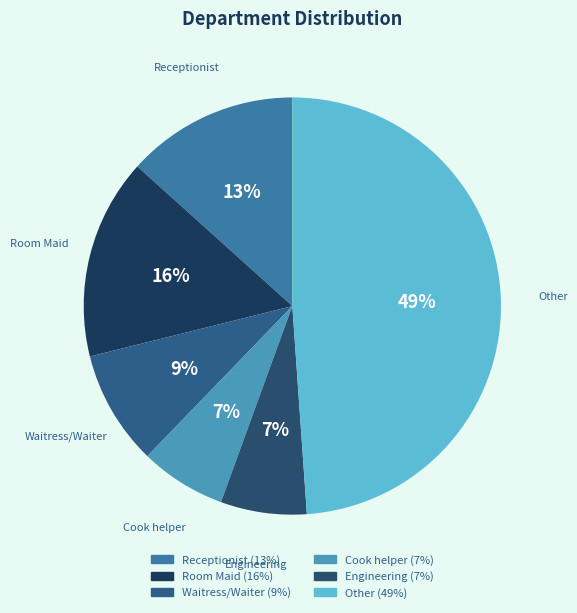

Count the number of slices in the pie.

6